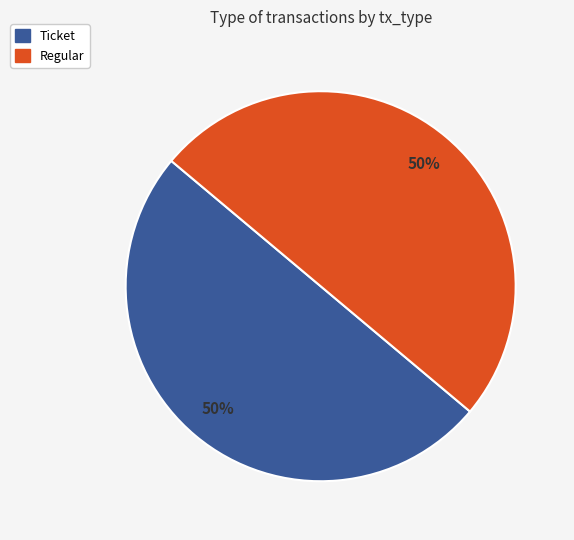

True or false: Ticket accounts for 13% of the total.

False